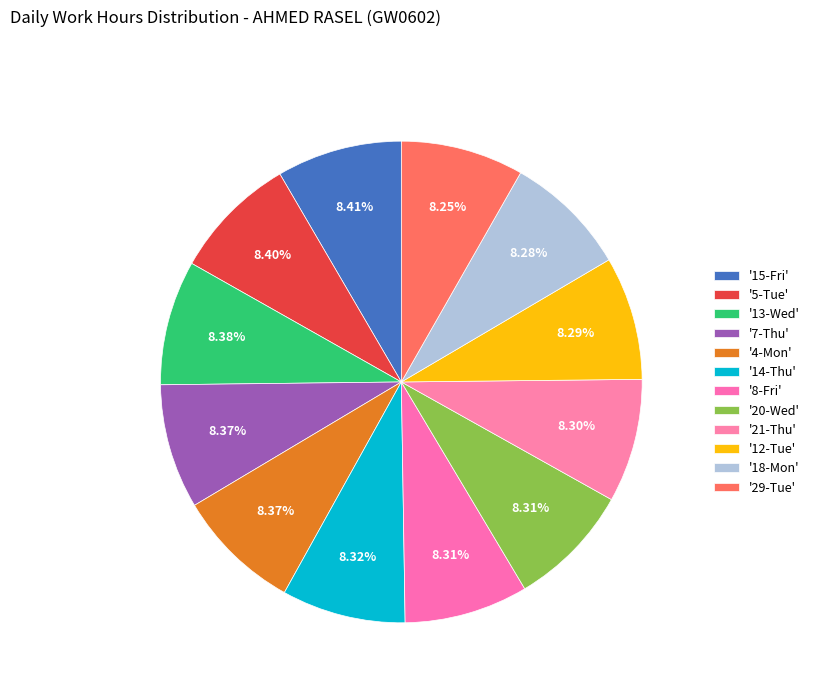

How many segments does this pie chart have?

12